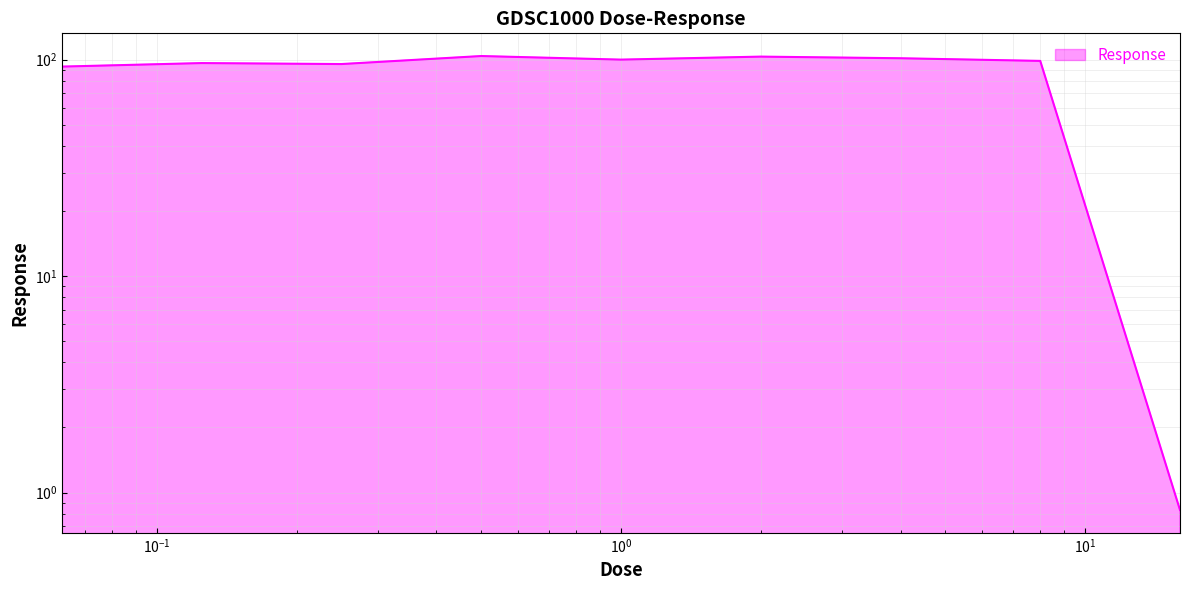

List the labels in order of value, smallest first.

16.0, 0.0625, 0.25, 0.125, 8.0, 1.0, 4.0, 2.0, 0.5